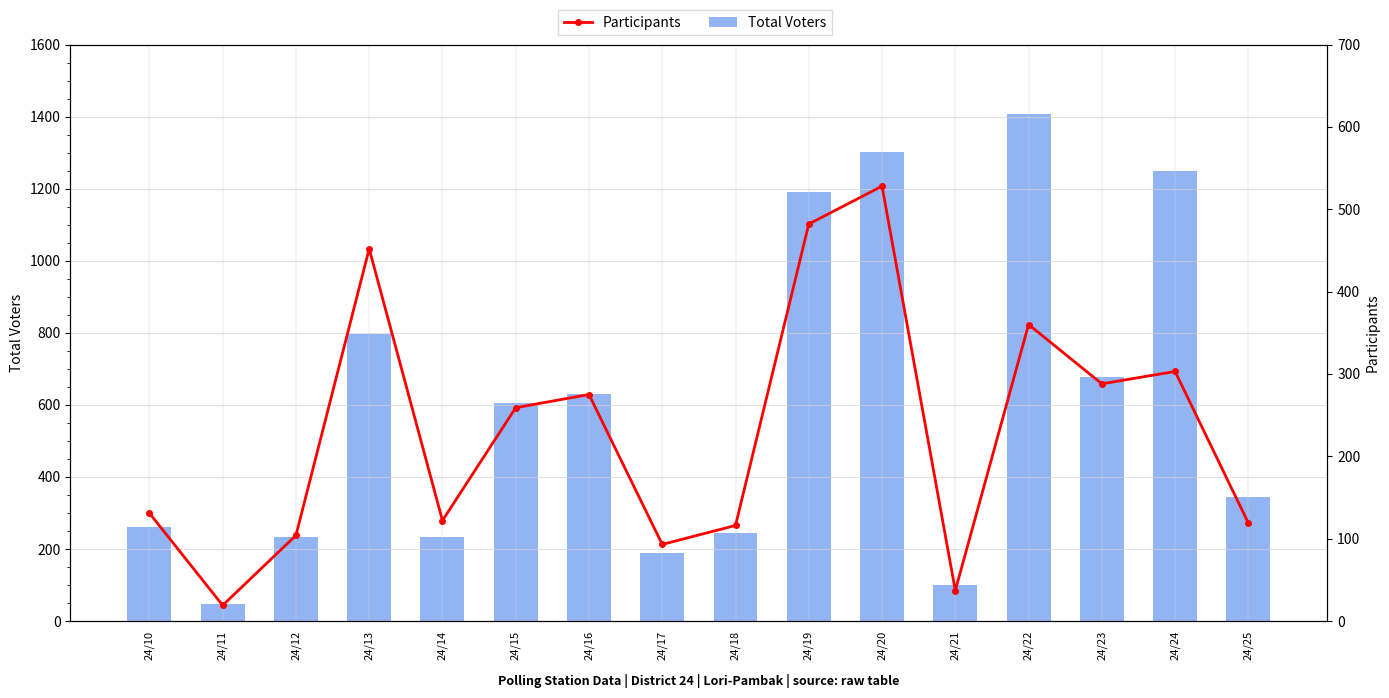

Reading right to left, transcribe all the data shown in this chart.

Total Voters: 24/25=343	24/24=1248	24/23=677	24/22=1407	24/21=99	24/20=1303	24/19=1190	24/18=245	24/17=189	24/16=629	24/15=604	24/14=234	24/13=797	24/12=234	24/11=47	24/10=261
Participants: 24/25=119	24/24=303	24/23=288	24/22=360	24/21=37	24/20=528	24/19=482	24/18=116	24/17=93	24/16=275	24/15=259	24/14=122	24/13=452	24/12=104	24/11=19	24/10=131